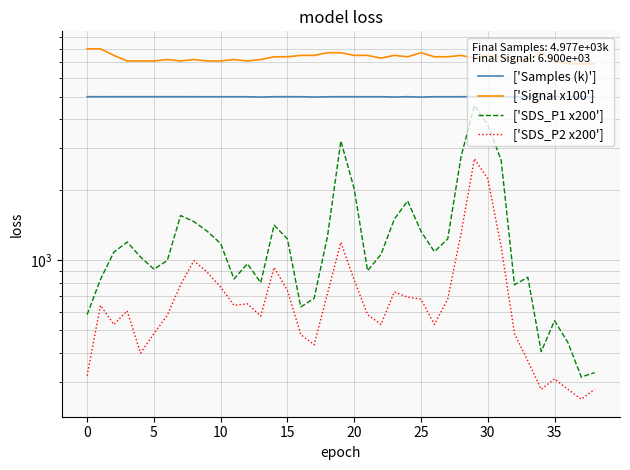

True or false: ['Samples (k)'] has a value of 4992.4 at 29.

True